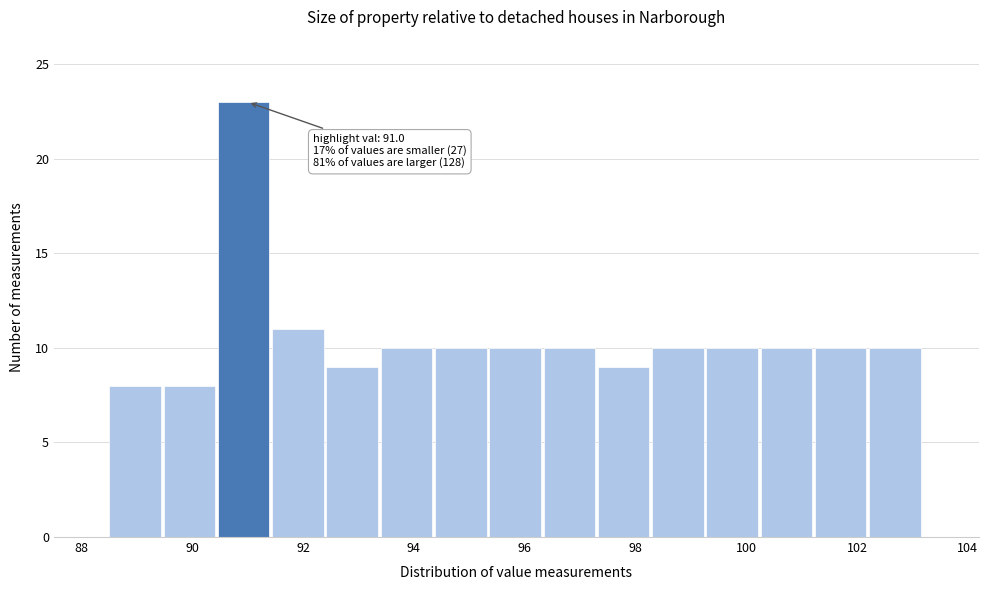

Which range on the x-axis has the tallest bar?

90.46 to 91.44